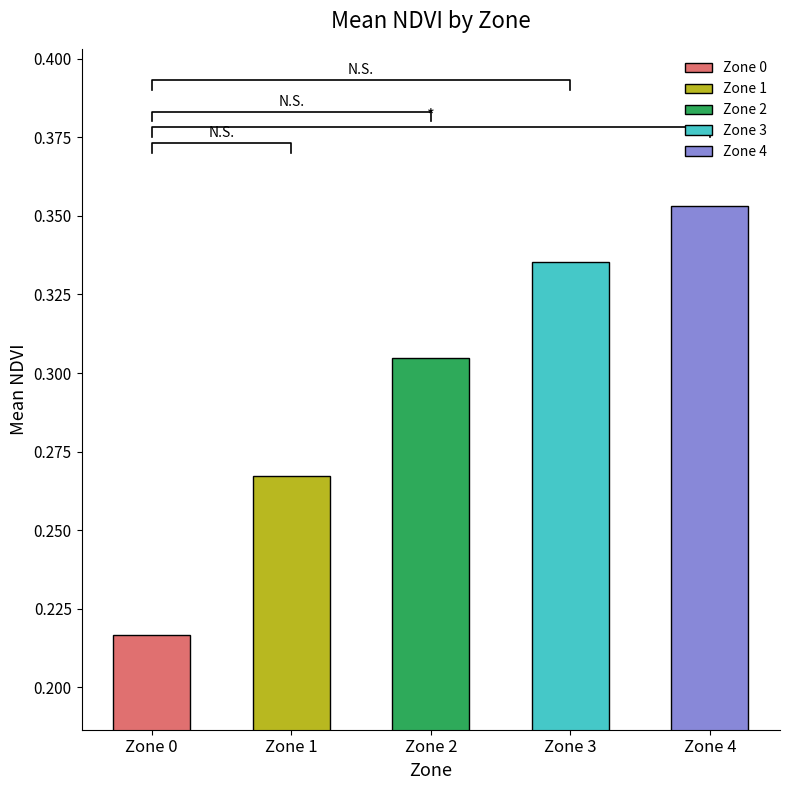

What is the difference between the second highest and minimum values?

0.1